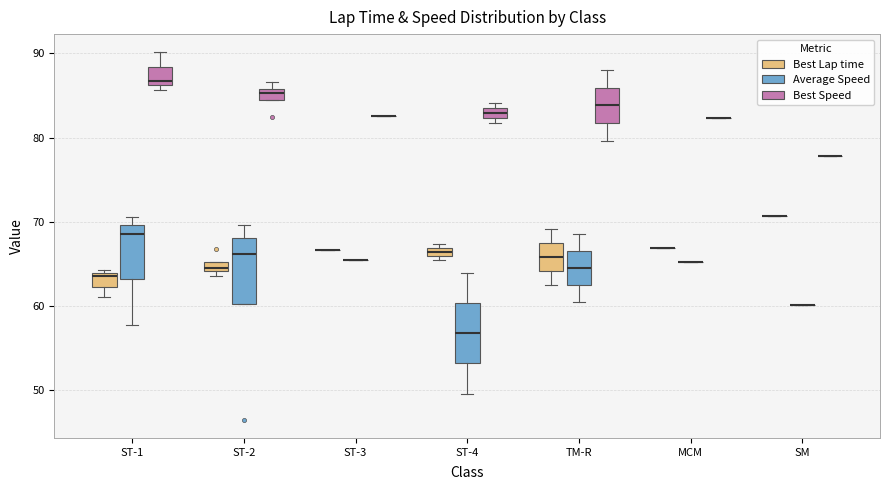

Where does the upper whisker of the box for TM-R (Best Speed) end on the y-axis? The values are not printed on the chart, so give them approximately, as read against the axis.

88